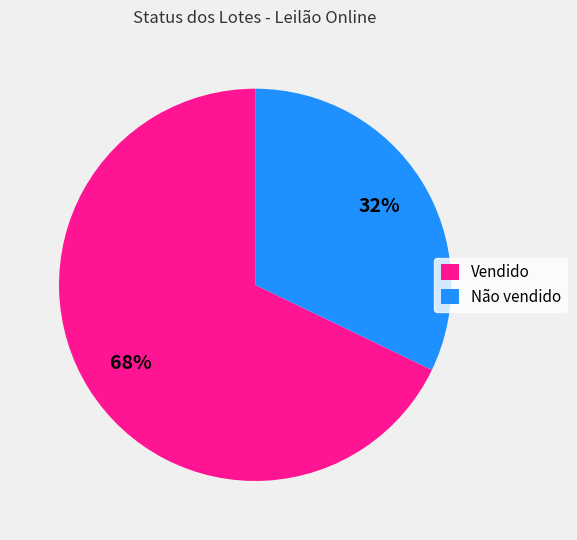

True or false: Não vendido accounts for 21% of the total.

False